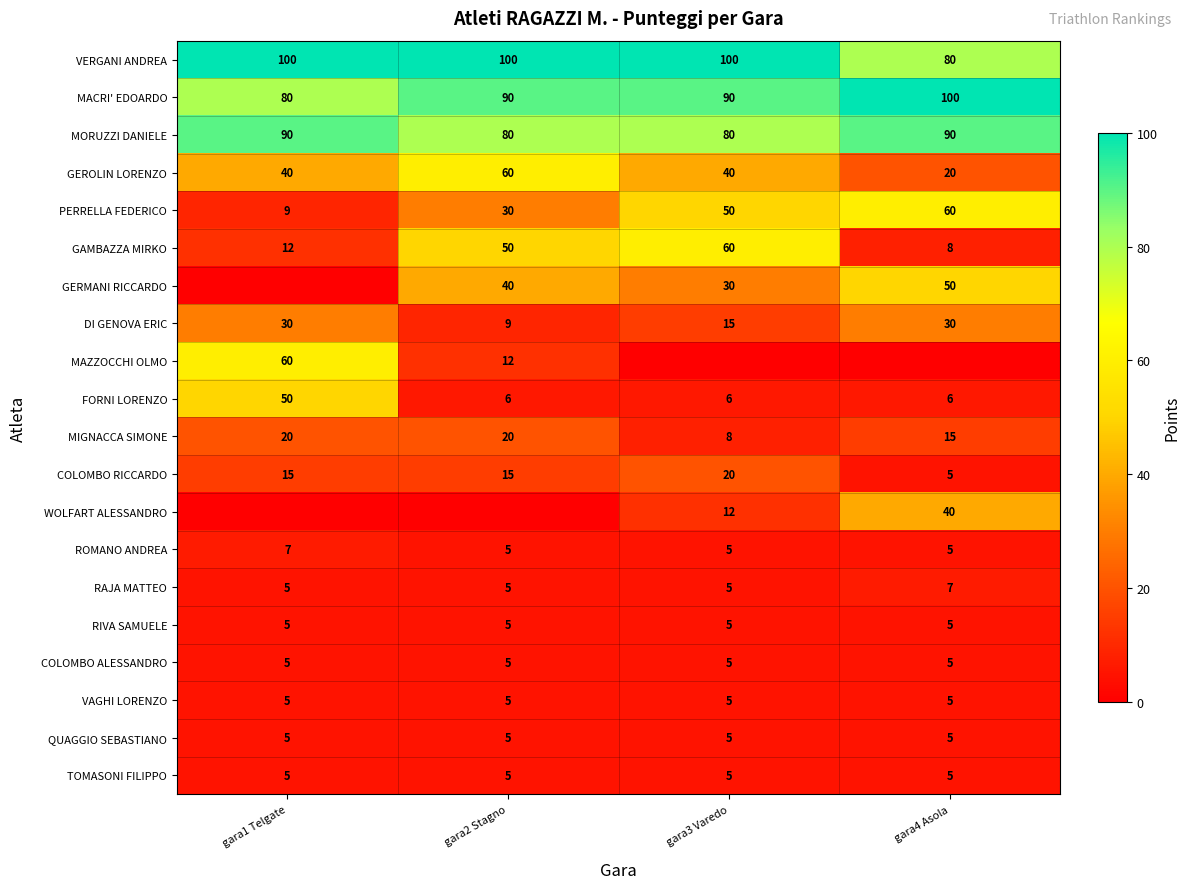

What is the lowest value of the MIGNACCA SIMONE series?

8